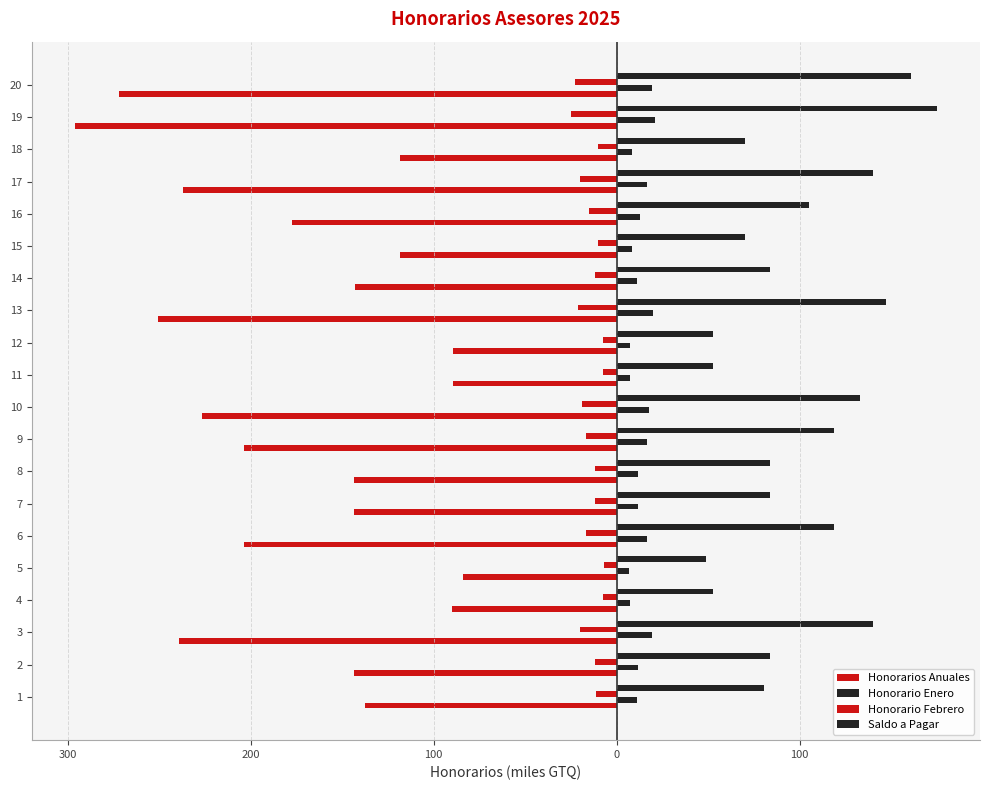

What is the difference between the second highest and second lowest values in the Honorario Enero series?

12.6